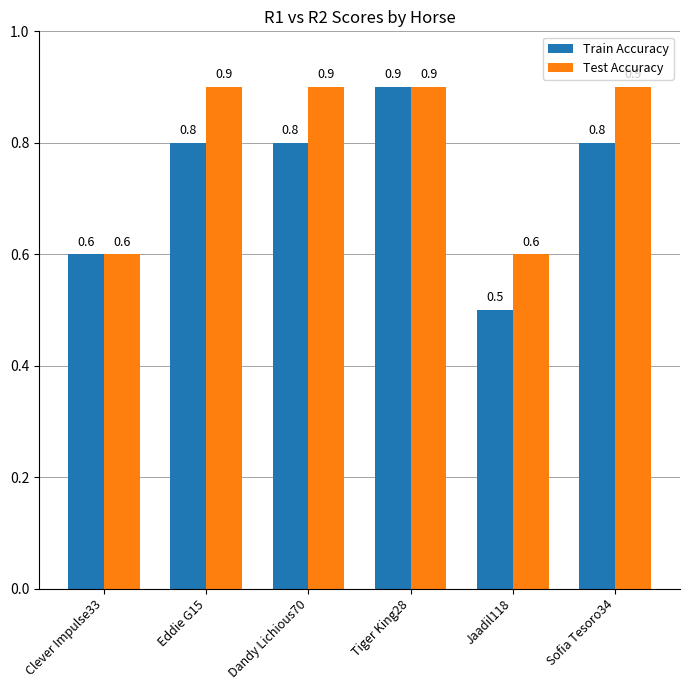

Reading left to right, transcribe all the data shown in this chart.

Train Accuracy: Clever Impulse33=0.6	Eddie G15=0.8	Dandy Lichious70=0.8	Tiger King28=0.9	Jaadil118=0.5	Sofia Tesoro34=0.8
Test Accuracy: Clever Impulse33=0.6	Eddie G15=0.9	Dandy Lichious70=0.9	Tiger King28=0.9	Jaadil118=0.6	Sofia Tesoro34=0.9